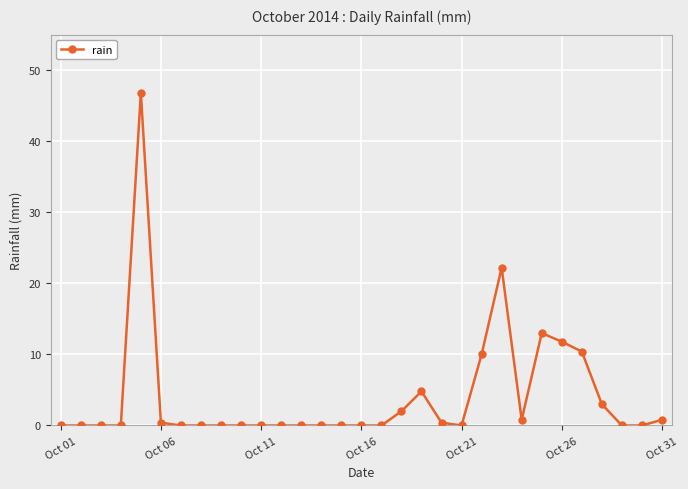

What is the greatest value displayed?

46.8